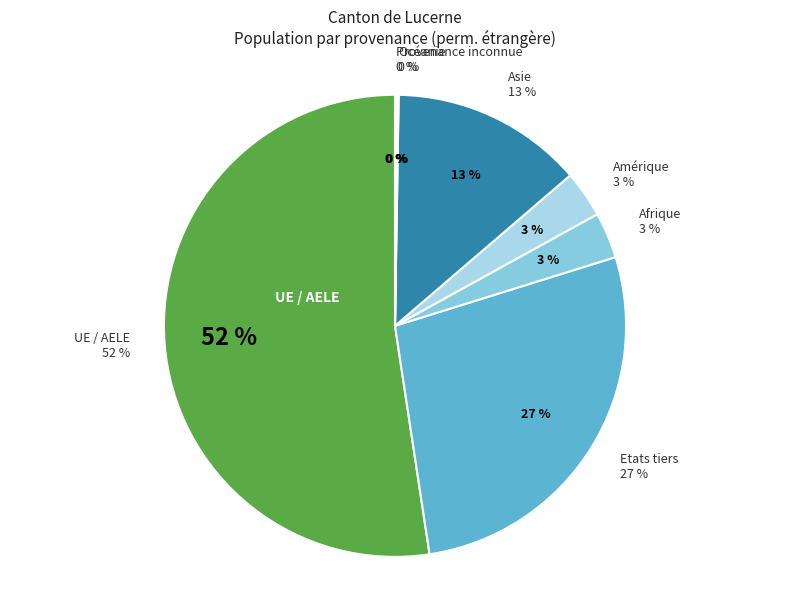

To the nearest percent, what portion does Asie represent?

13%